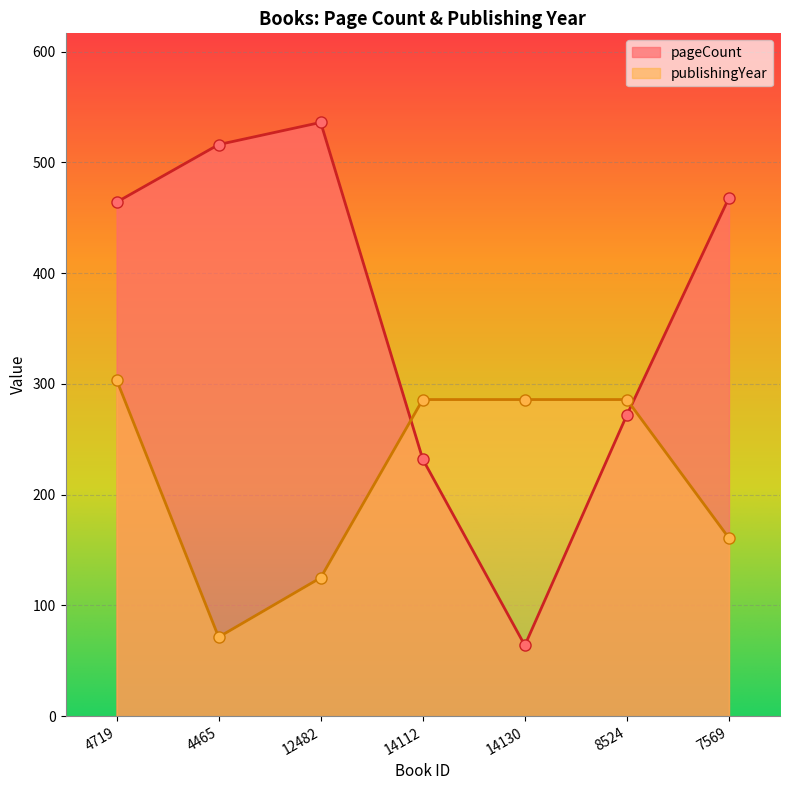

Is it true that pageCount equals 232.0 at 14112?

True